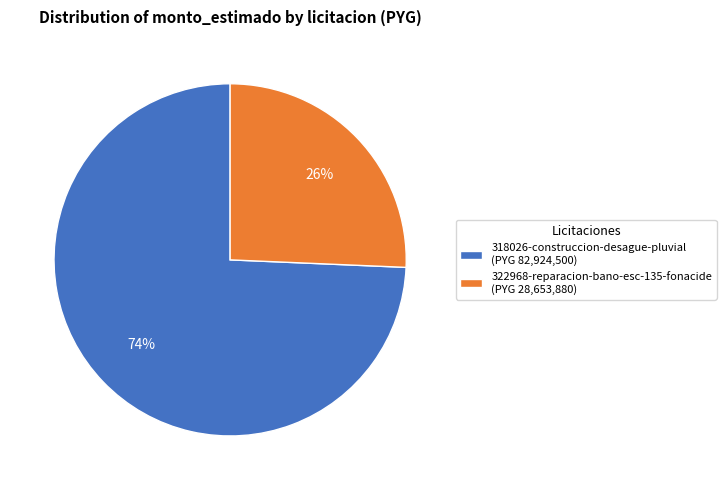

Count the number of slices in the pie.

2